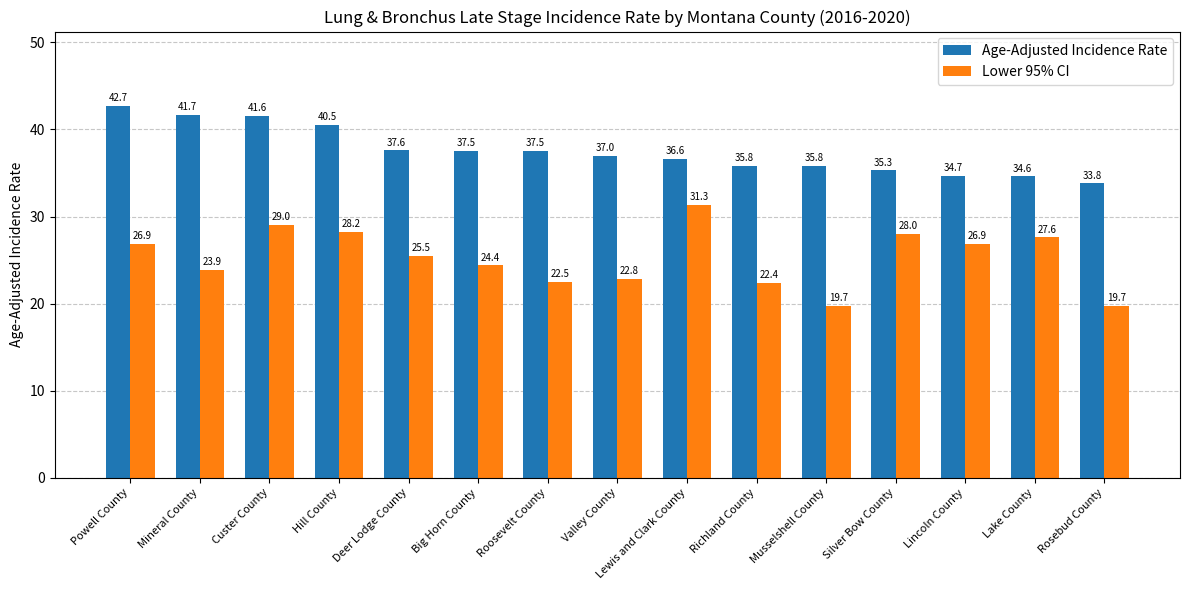

List the series in order of their overall mean, highest first.

Age-Adjusted Incidence Rate, Lower 95% CI